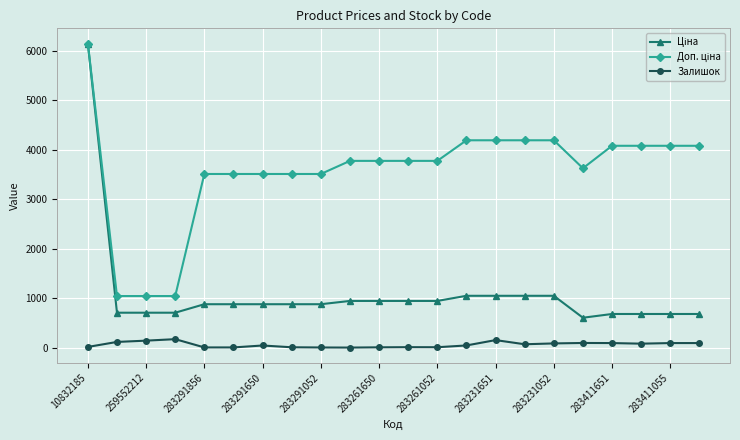

What is the difference between the maximum and second lowest values in the Залишок series?

168.0